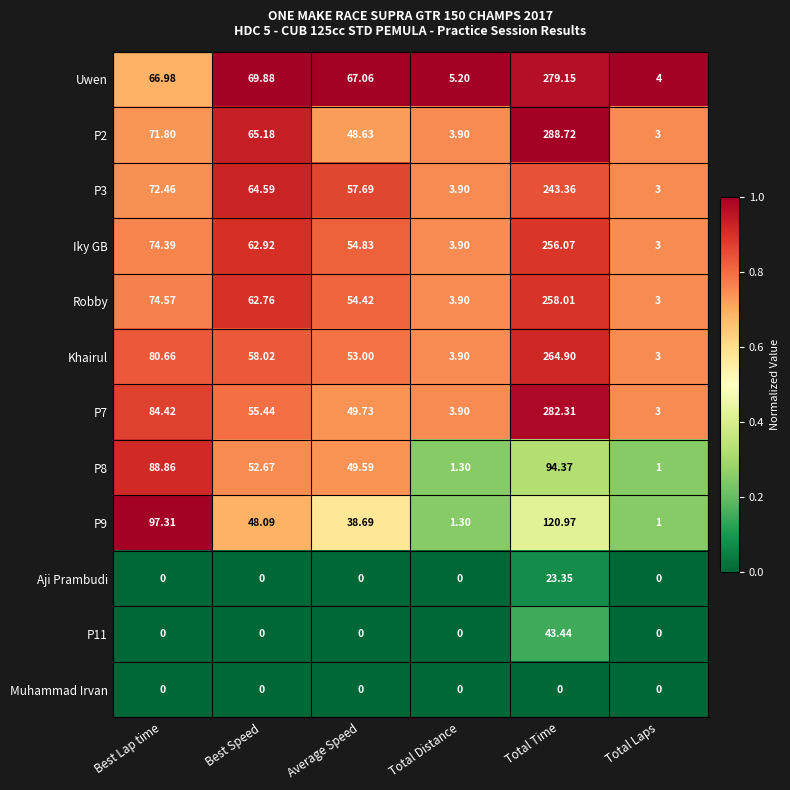

Which category has the highest value in the Robby series?

Total Time